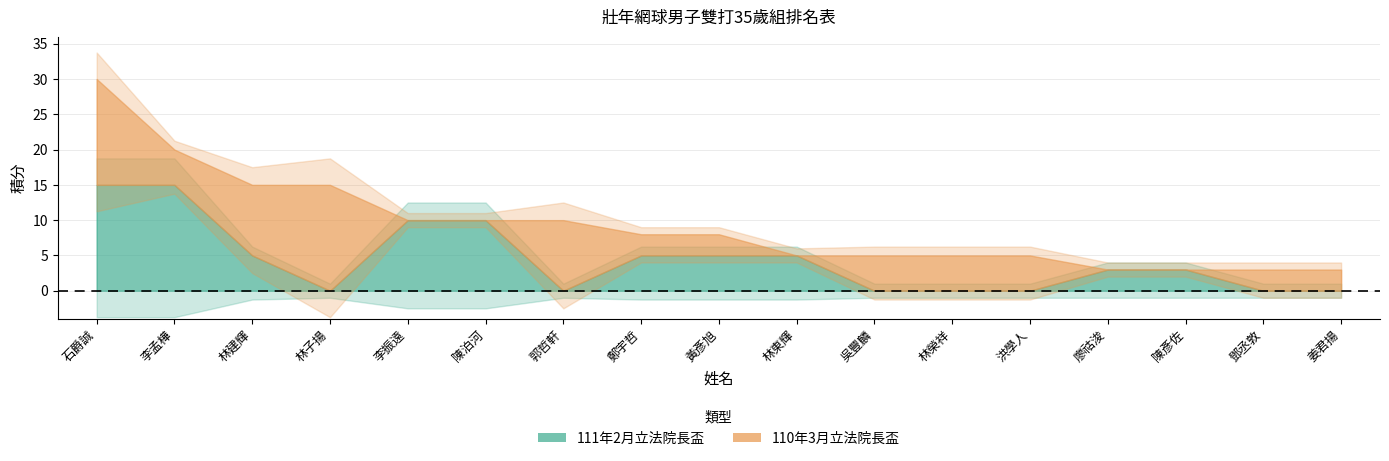

Rank the categories by 111年2月立法院長盃 value from lowest to highest.

林子揚, 郭哲軒, 吳豐麟, 林榮祥, 洪學人, 鄧丞敦, 姜君揚, 廖祜浚, 陳彥佐, 林建輝, 鄭宇哲, 黃彥旭, 林東輝, 李振遠, 陳泊河, 石爵誠, 李孟樺